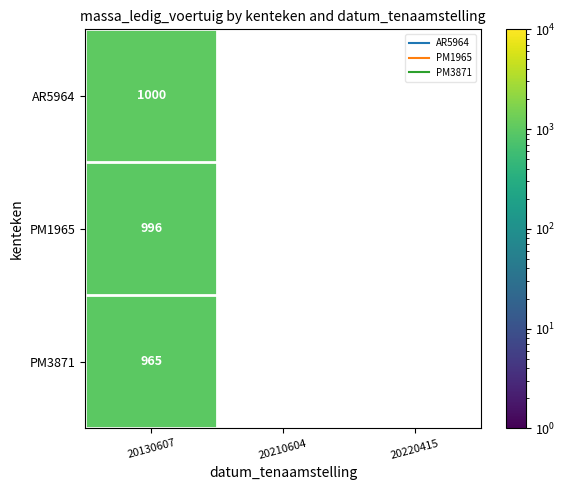

Is it true that PM3871 equals 965.0 at 20130607?

True